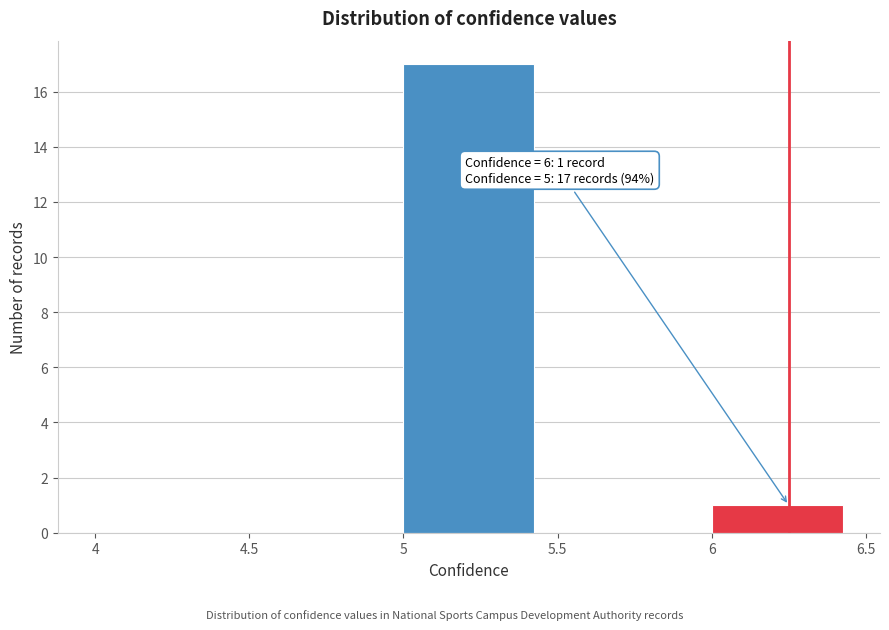

Which range on the x-axis has the tallest bar?

5 to 5.5